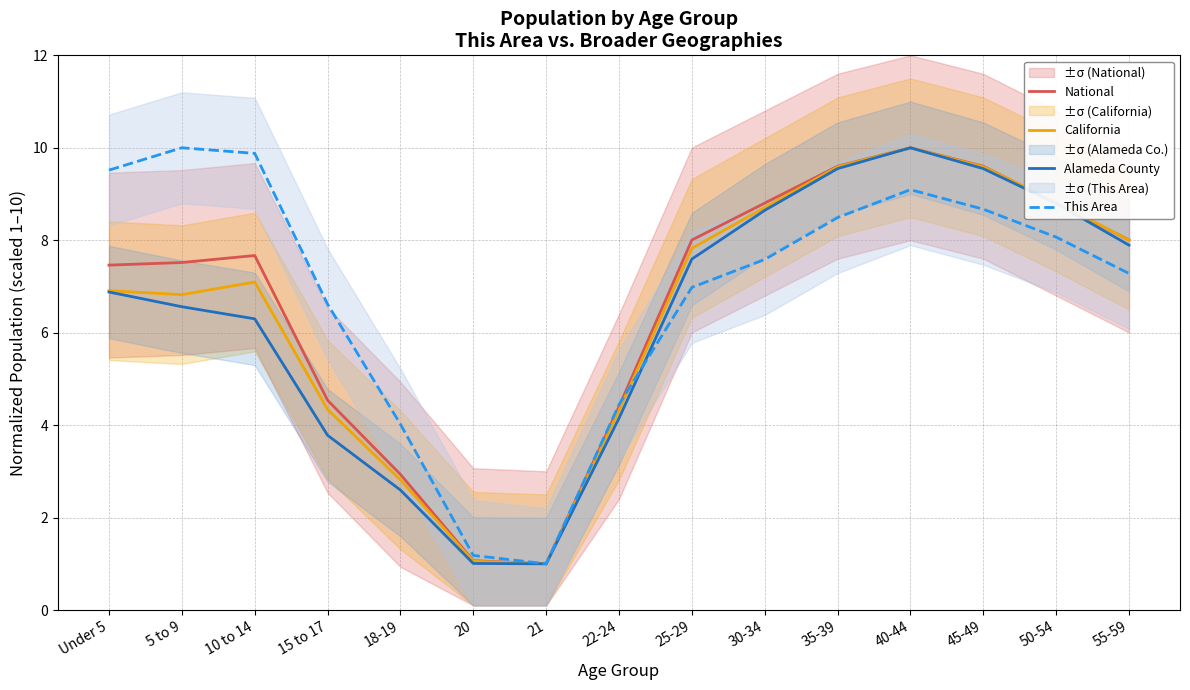

Does the chart have visible grid lines?

Yes